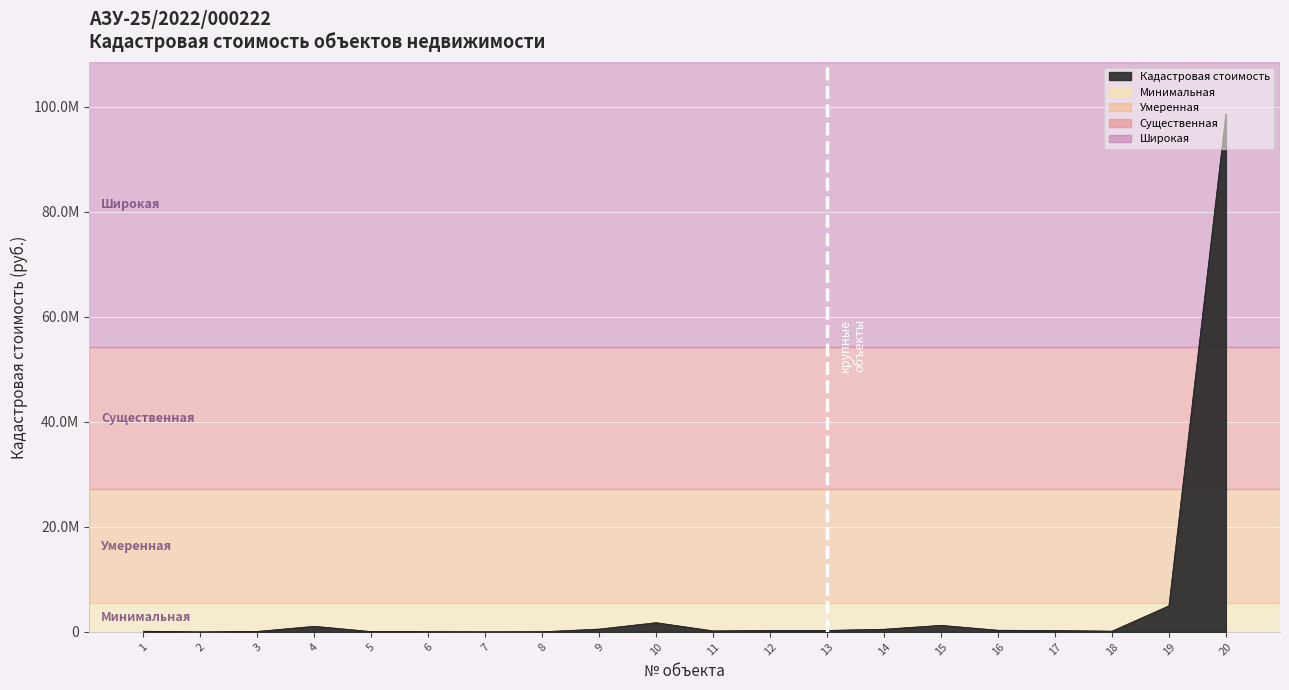

Which category has the lowest value across all series?

2